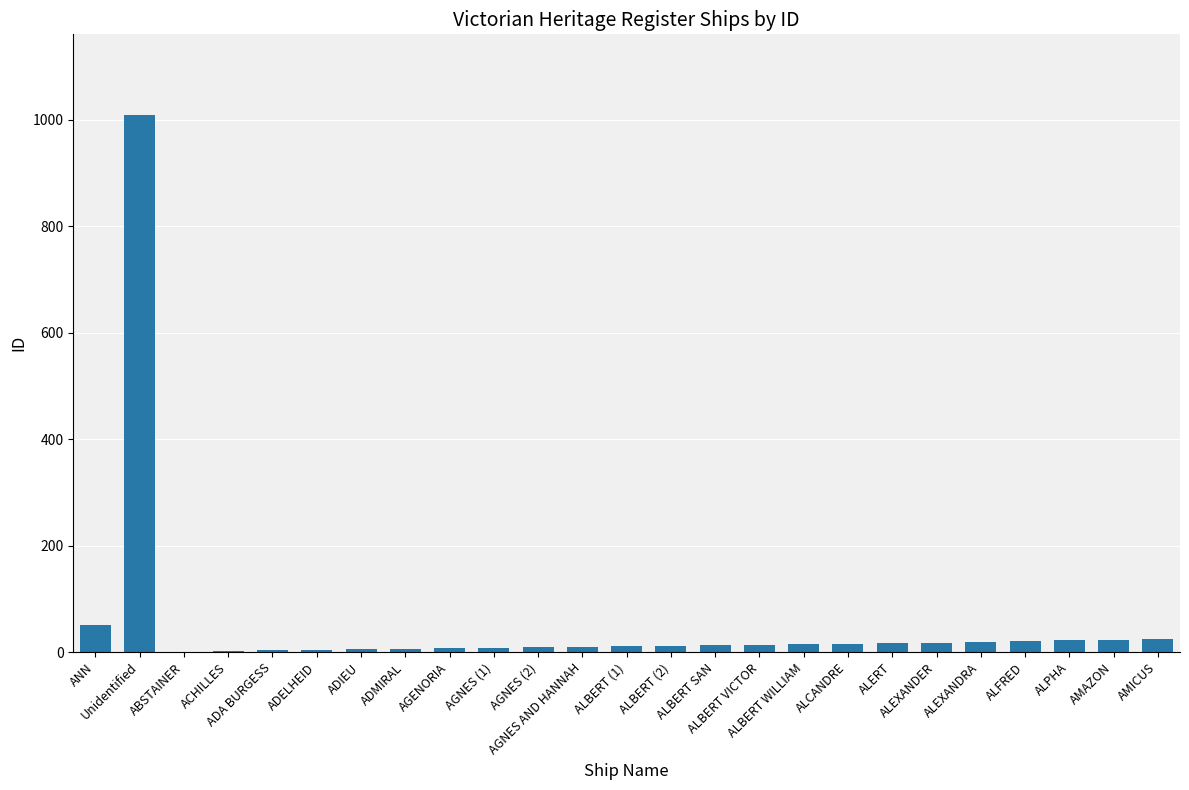

What is the sum of all values?

1339